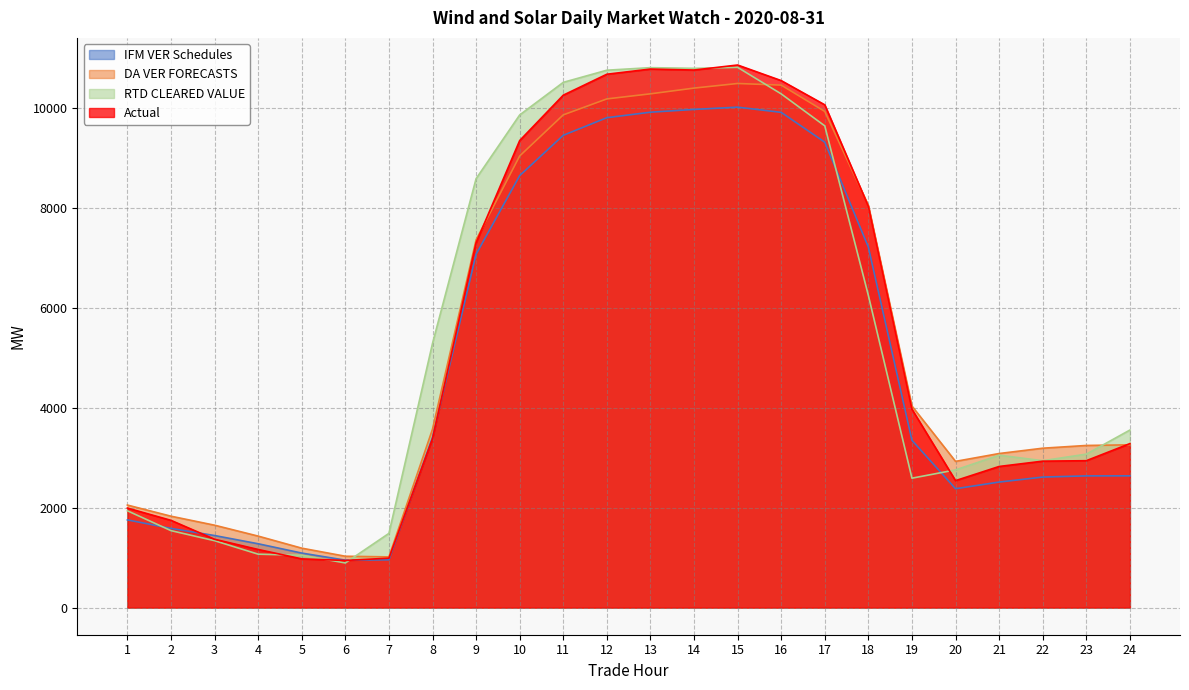

The Actual series shows 3000.1 at 1. True or false?

False